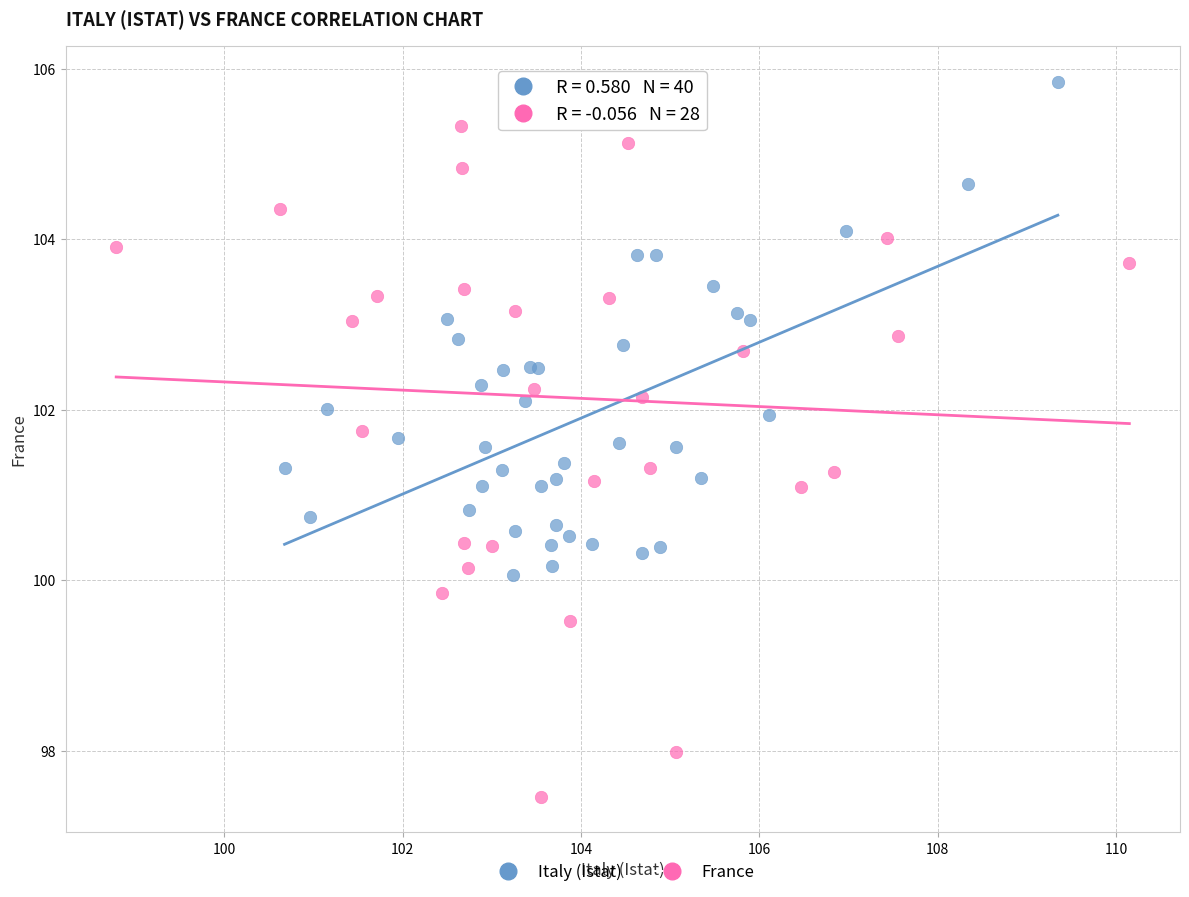

Which series reaches the maximum Y coordinate?

Italy (Istat)